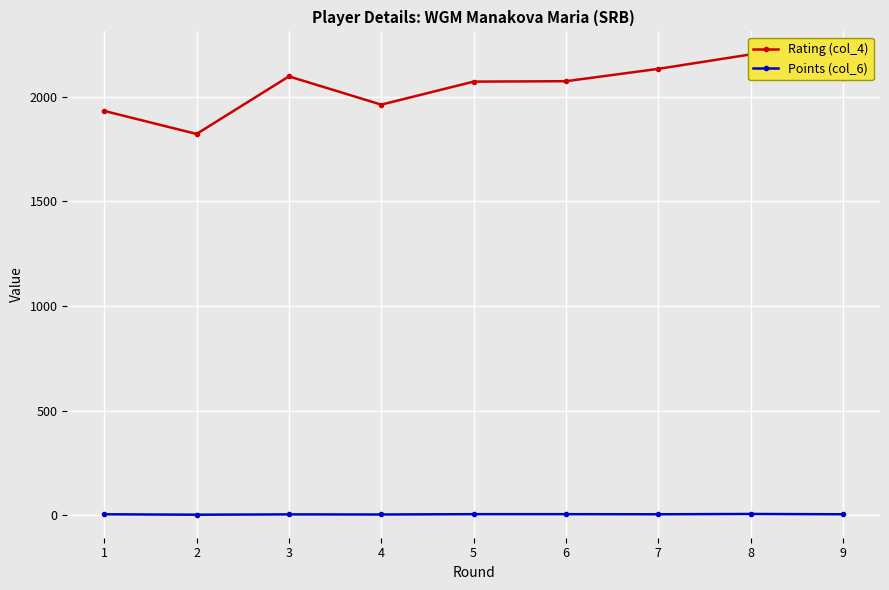

Is the value of Points (col_6) at 8 greater than the value of Rating (col_4) at 1?

No